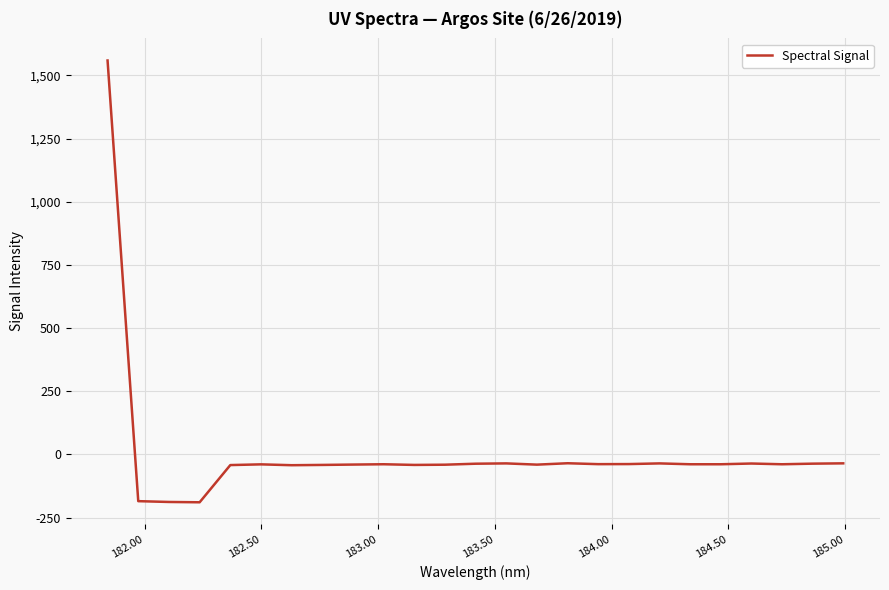

What is the difference between the maximum and minimum values?

1748.2